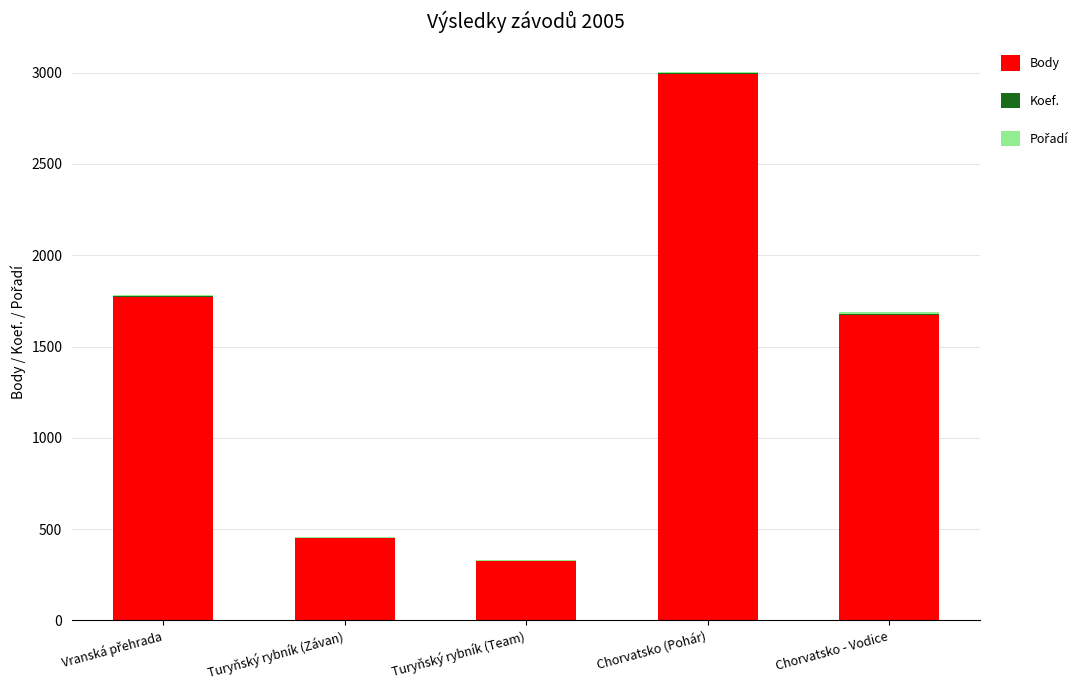

The Body series shows 349 at Chorvatsko - Vodice. True or false?

False